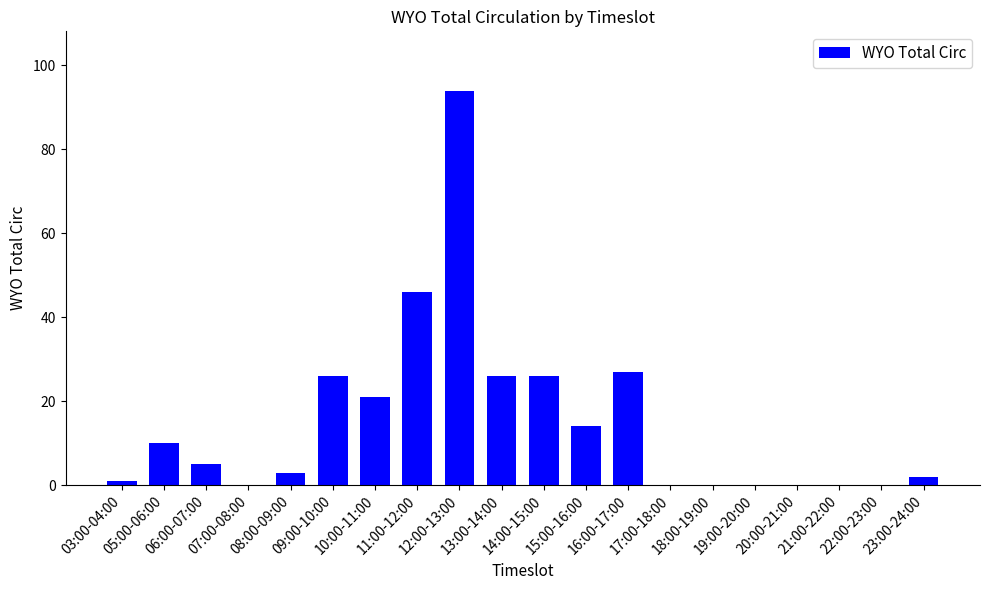

How many distinct data groups are displayed?

1